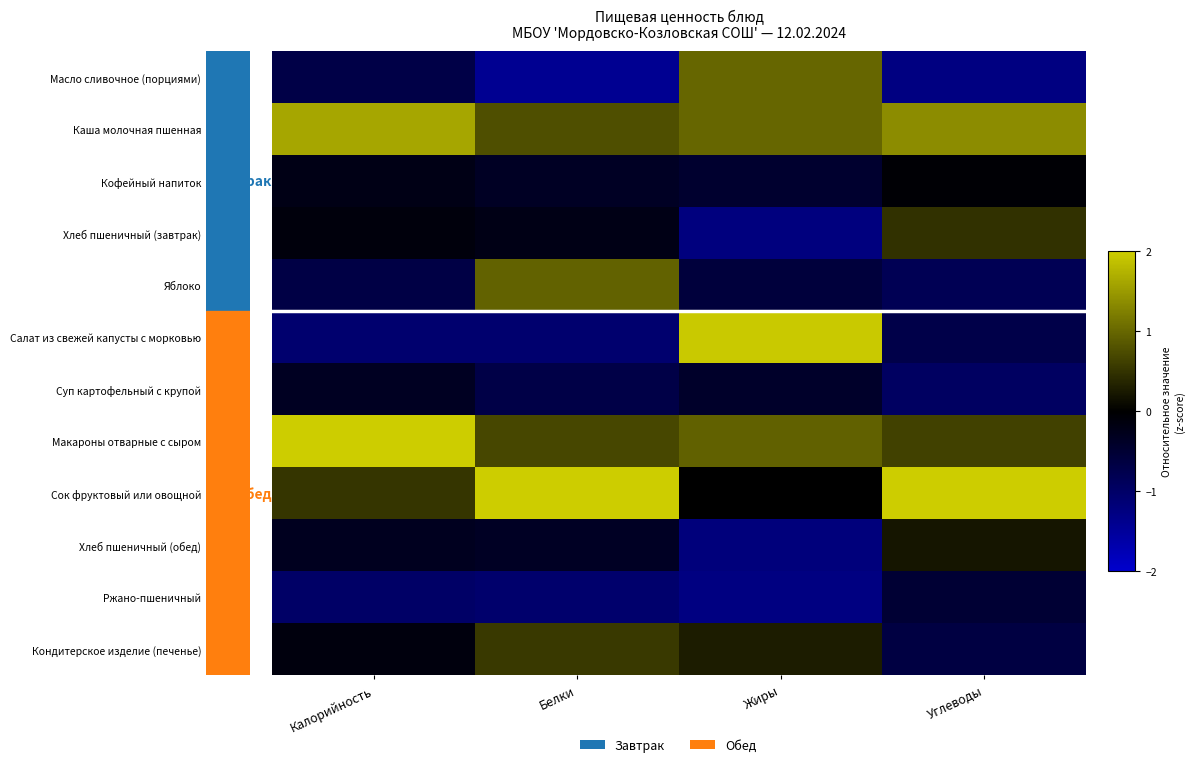

What is the greatest value displayed?

2.4